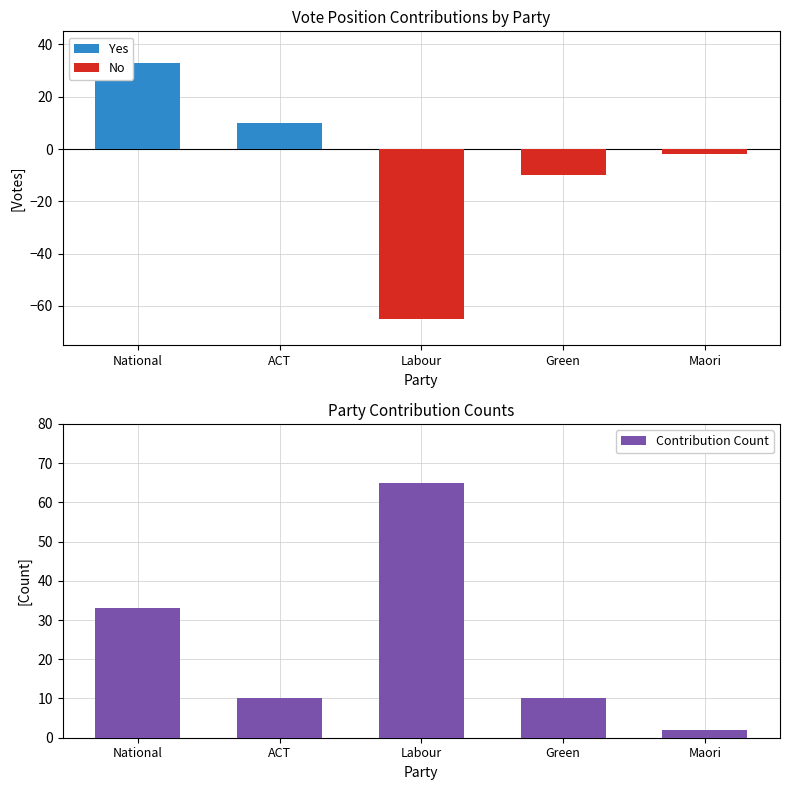

What is the value of the No bar at the 3rd from the left?

-65